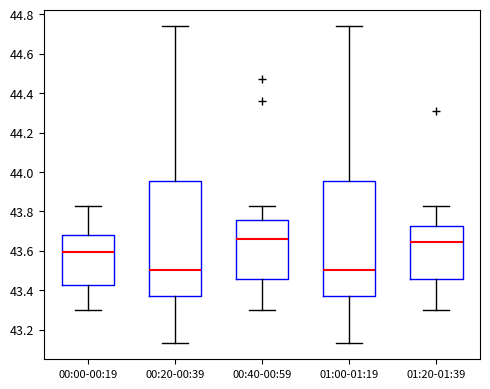

Reading left to right, transcribe this box plot: for each box, give where its median line is, the range the box spans, and where its two whiskers end, as read against the y-axis. The values are not printed on the chart, so give them approximately, as read against the axis.

00:00-00:19: median 43.60, box 43.42 to 43.68, whiskers 43.30 to 43.84
00:20-00:39: median 43.50, box 43.38 to 43.96, whiskers 43.14 to 44.74
00:40-00:59: median 43.66, box 43.46 to 43.76, whiskers 43.30 to 43.84
01:00-01:19: median 43.50, box 43.38 to 43.96, whiskers 43.14 to 44.74
01:20-01:39: median 43.64, box 43.46 to 43.72, whiskers 43.30 to 43.84